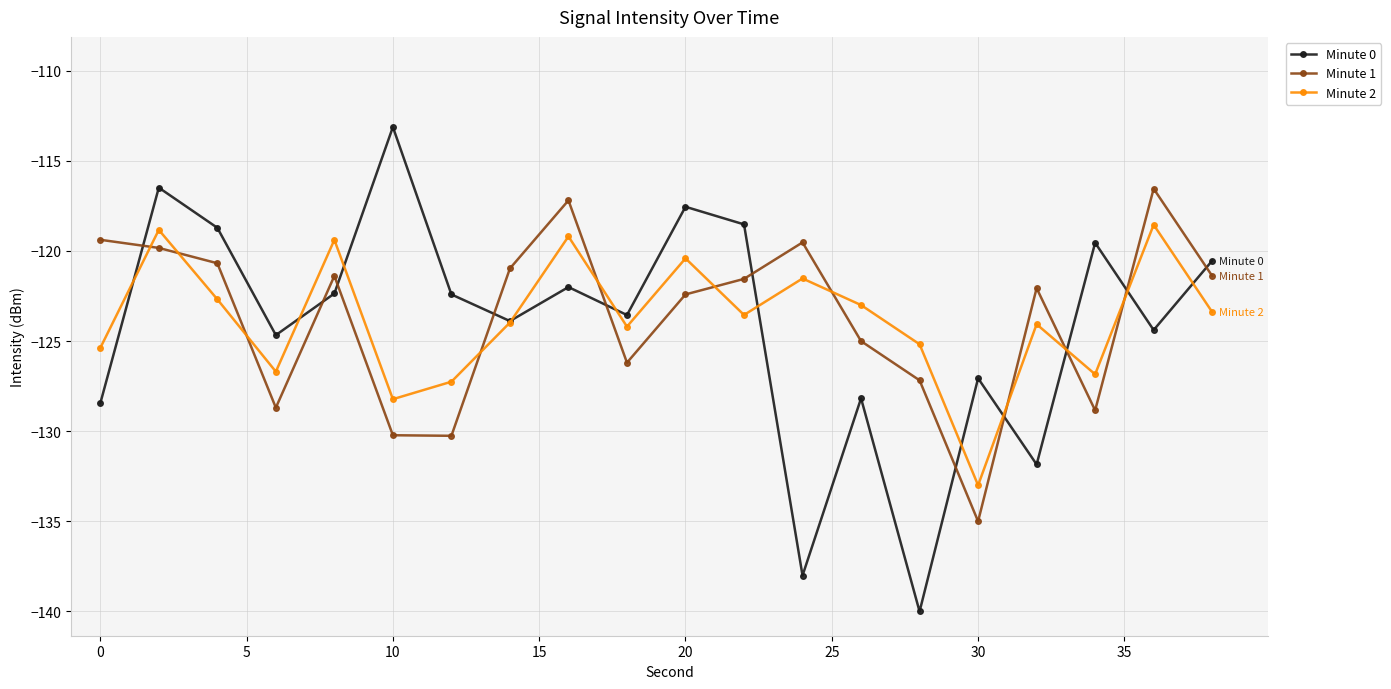

Does the chart have visible grid lines?

Yes